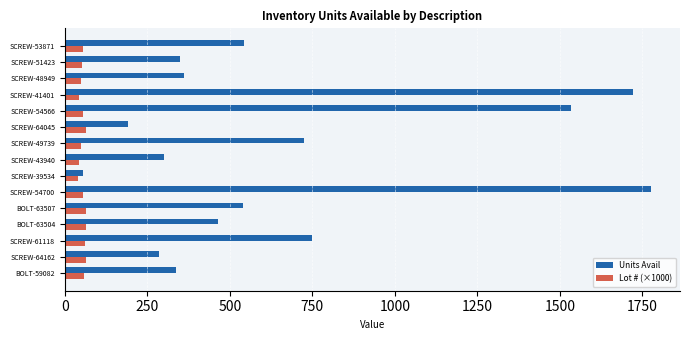

Which label corresponds to the largest value in the chart?

SCREW-54700